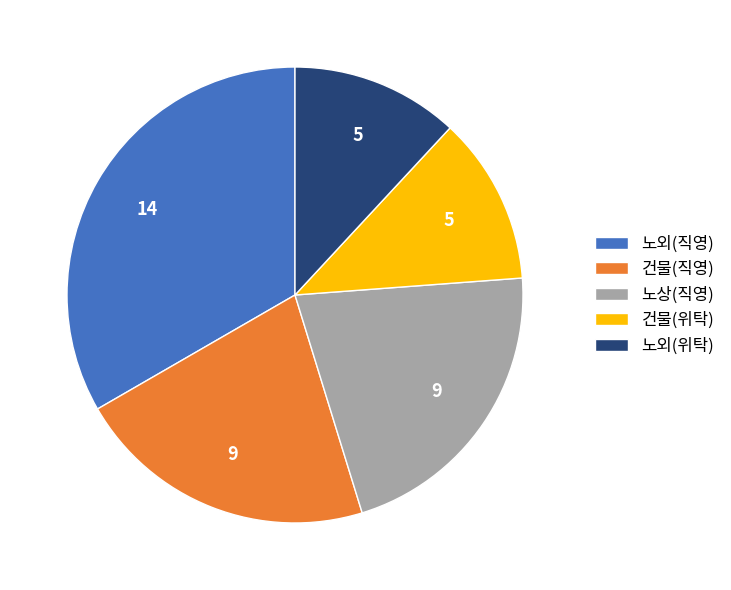

Approximately how many times larger is the value at 노상(직영) compared to 노외(직영)?

0.6